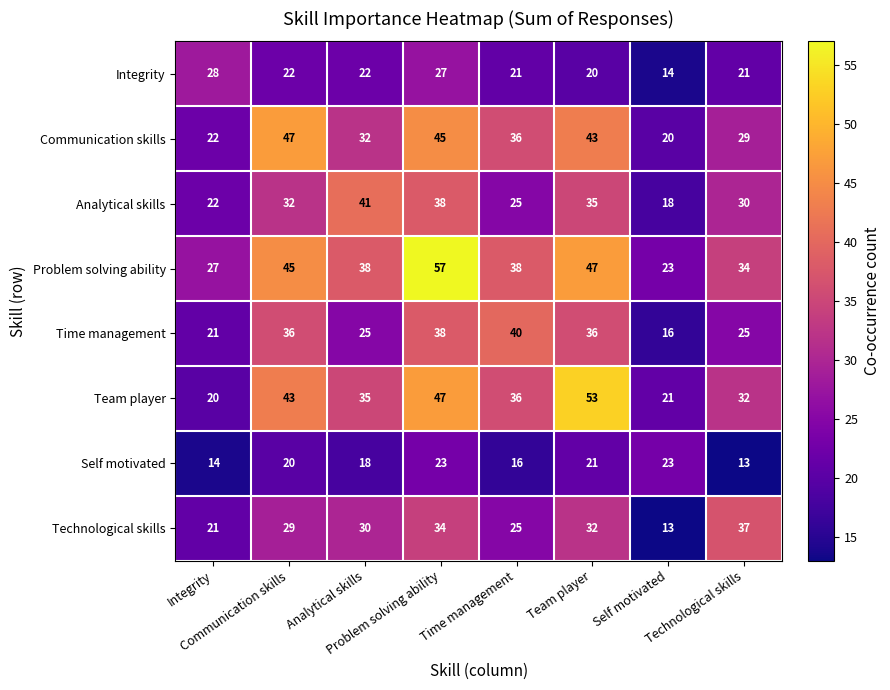

What is the smallest value displayed?

13